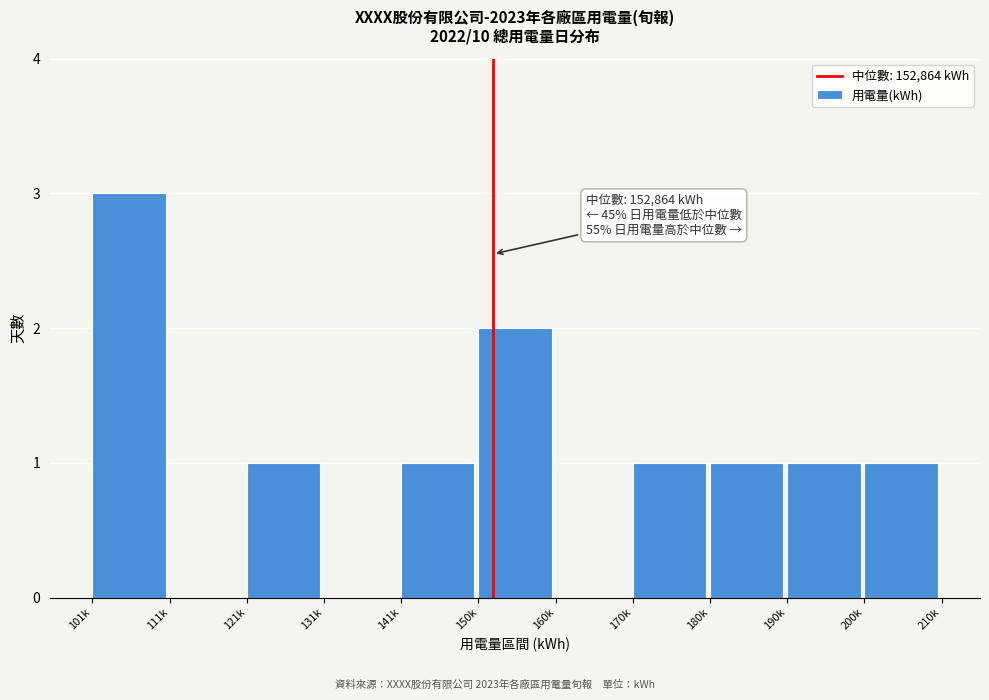

Reading left to right, extract all data points from this chart.

101k=3	111k=0	121k=1	131k=0	141k=1	150k=2	160k=0	170k=1	180k=1	190k=1	200k=1